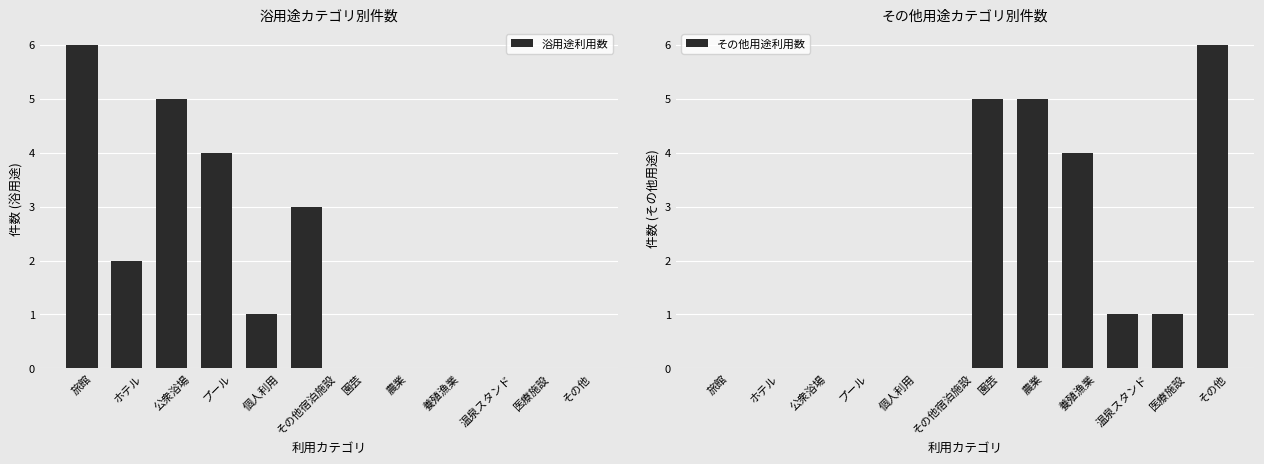

List the series in order of their peak value, lowest first.

浴用途利用数, その他用途利用数